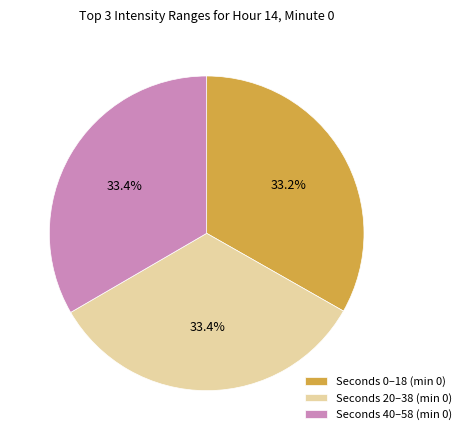

Is the sum of Seconds 0–18 (min 0) and Seconds 20–38 (min 0) greater than half?

Yes